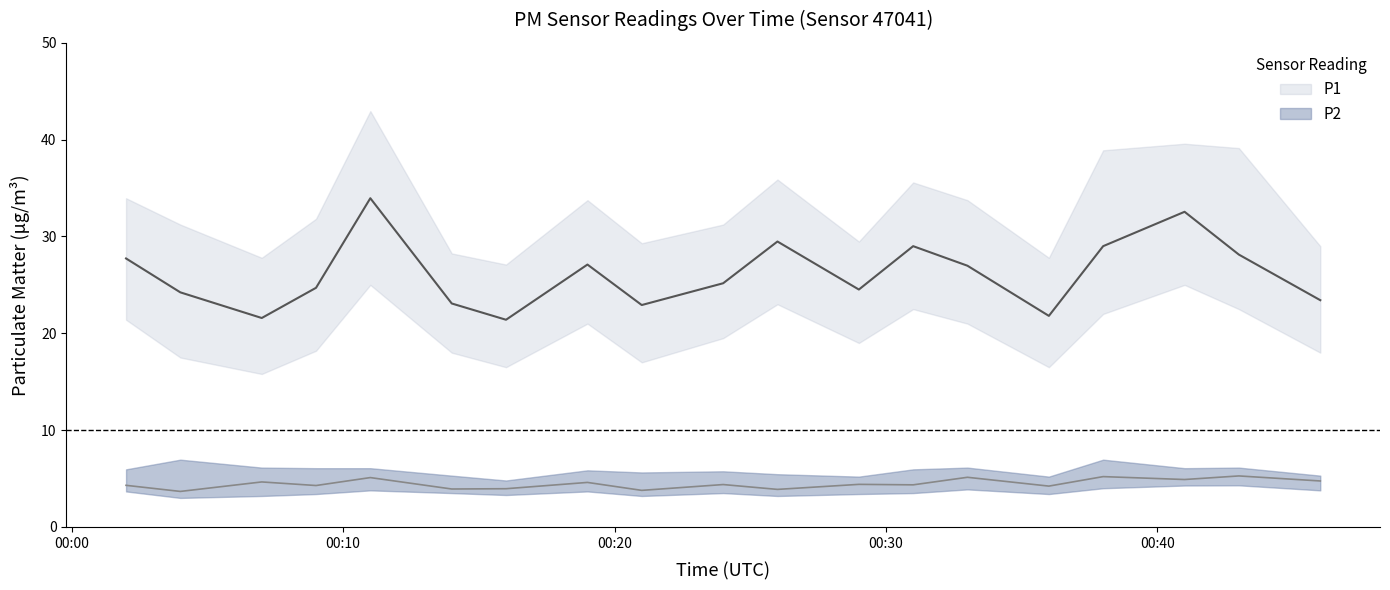

What is the highest value of the P1 series?

34.0